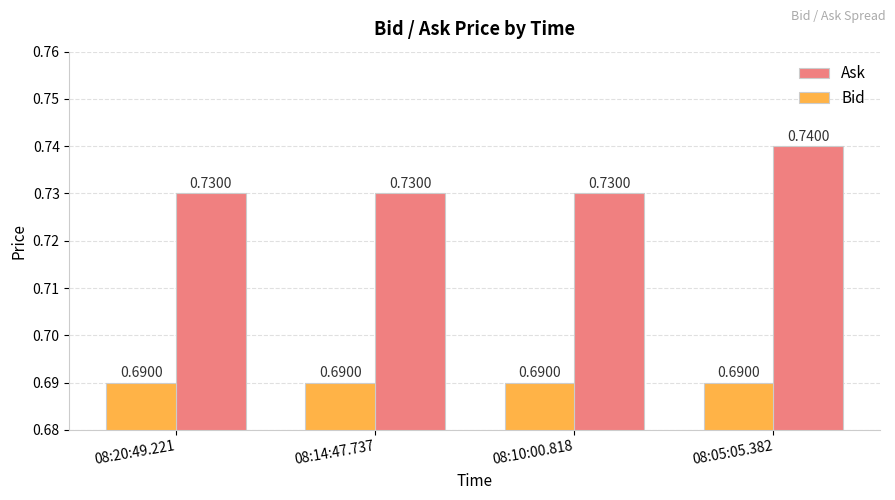

At how many categories does at least one series exceed 0?

4